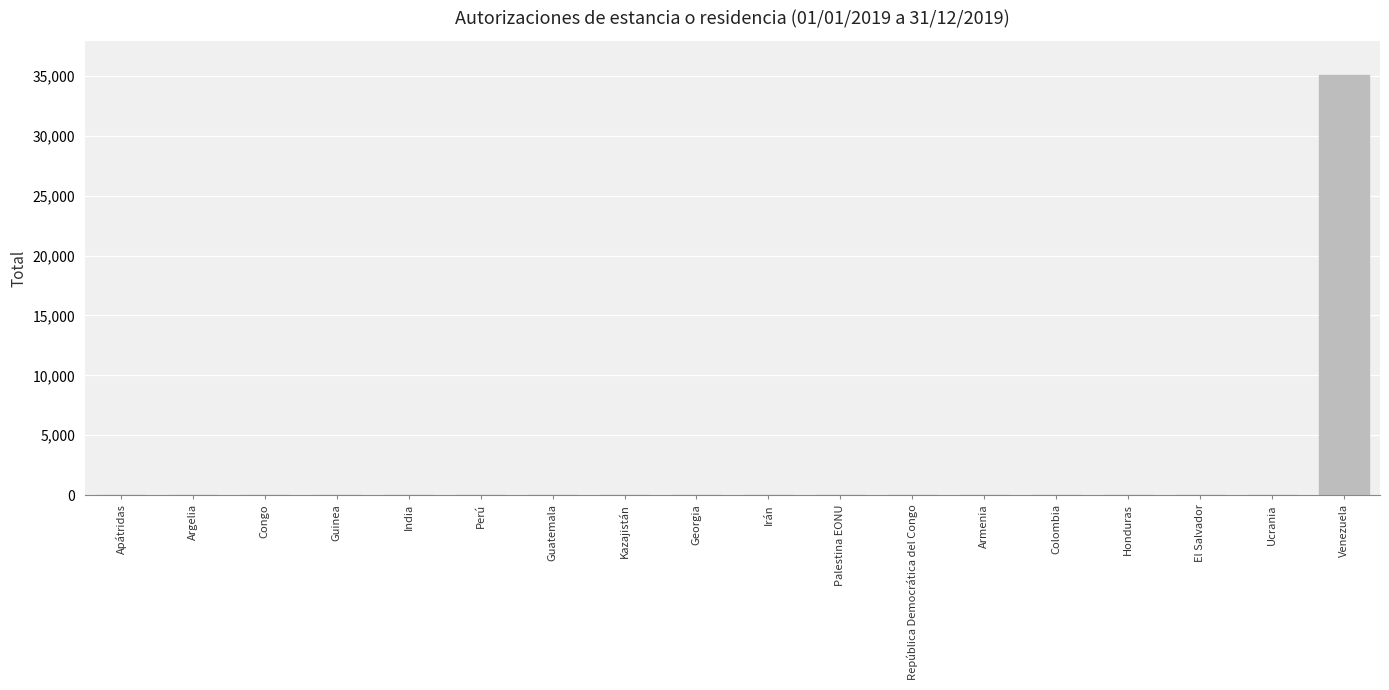

At which category does the chart reach its peak across all series?

Venezuela